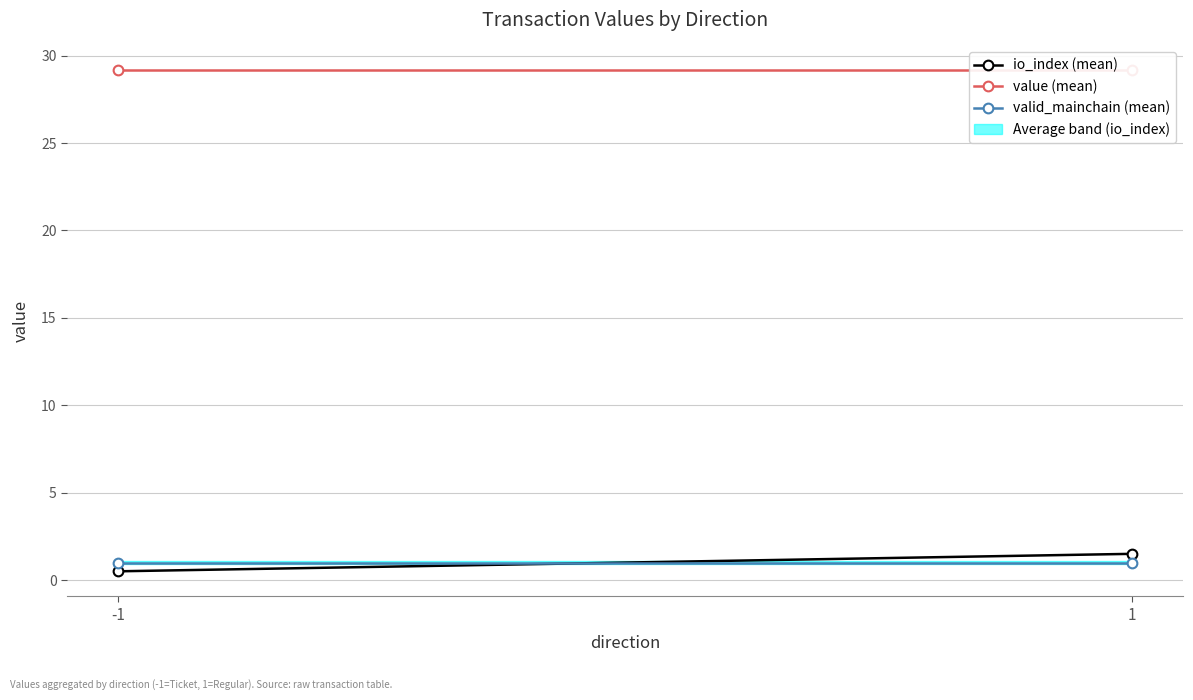

Reading left to right, transcribe all the data shown in this chart.

io_index (mean): -1=0.5	1=1.5
value (mean): -1=29.2	1=29.2
valid_mainchain (mean): -1=1.0	1=1.0